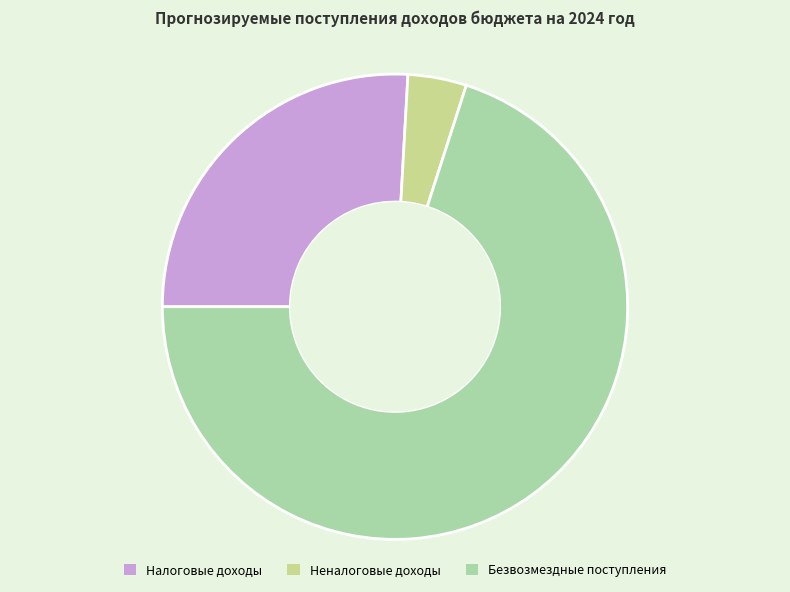

Combined, do Неналоговые доходы and Налоговые доходы account for over 50%?

No